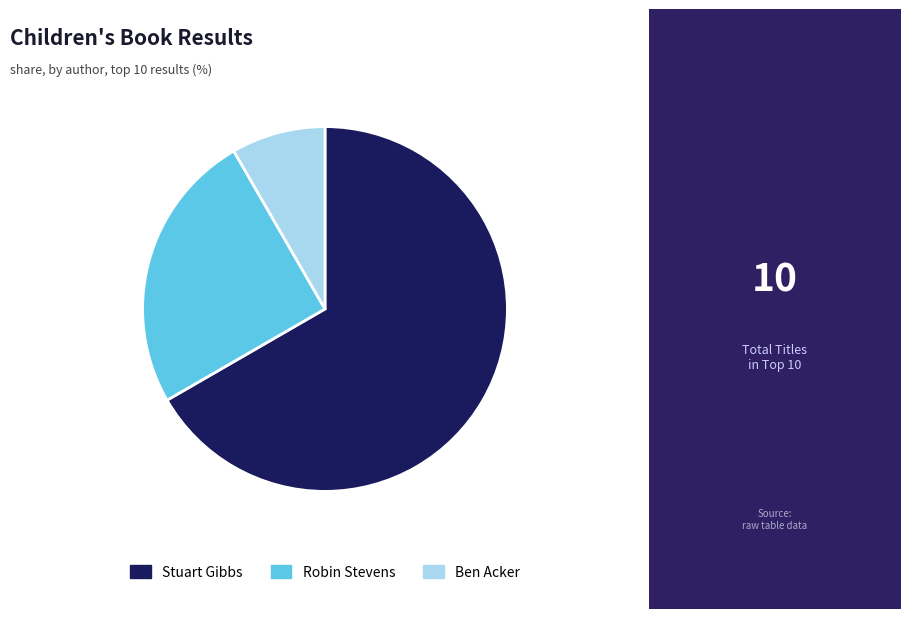

How many segments does this pie chart have?

3